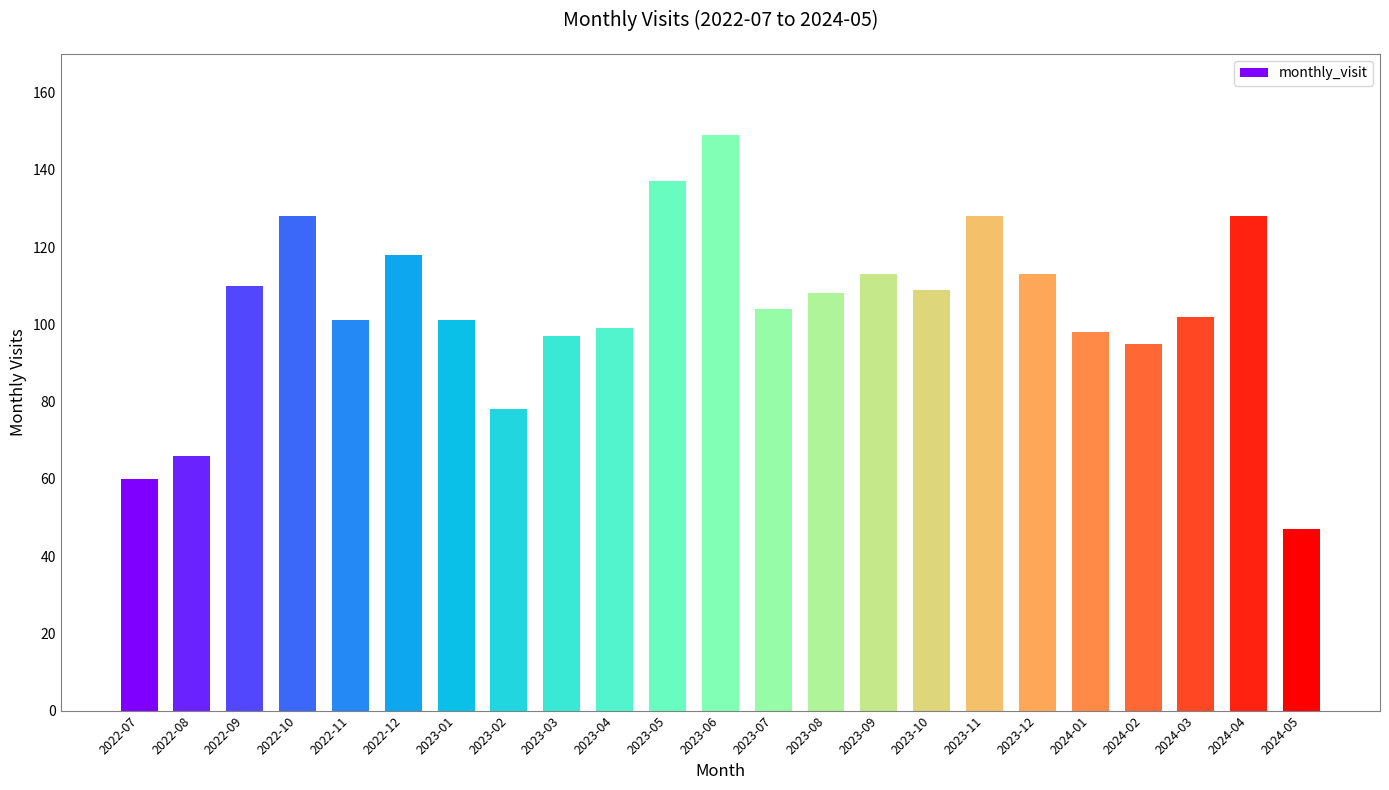

What position from the right is 2024-02?

4